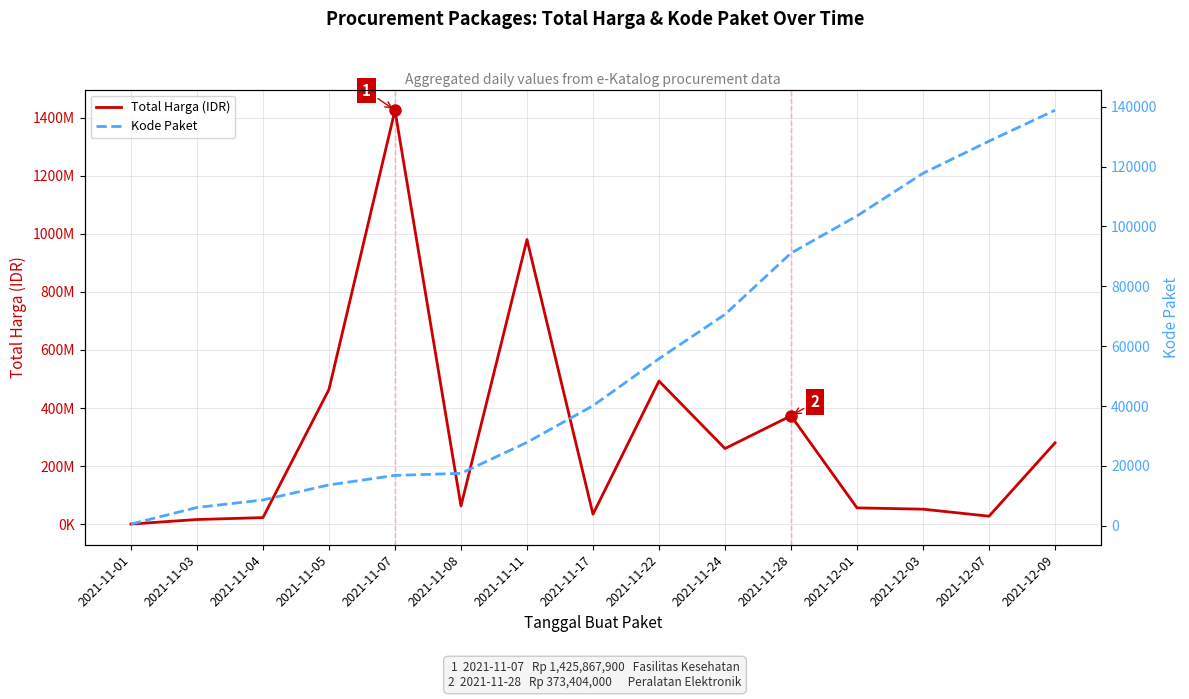

Does the chart display data point markers on the line(s)?

No